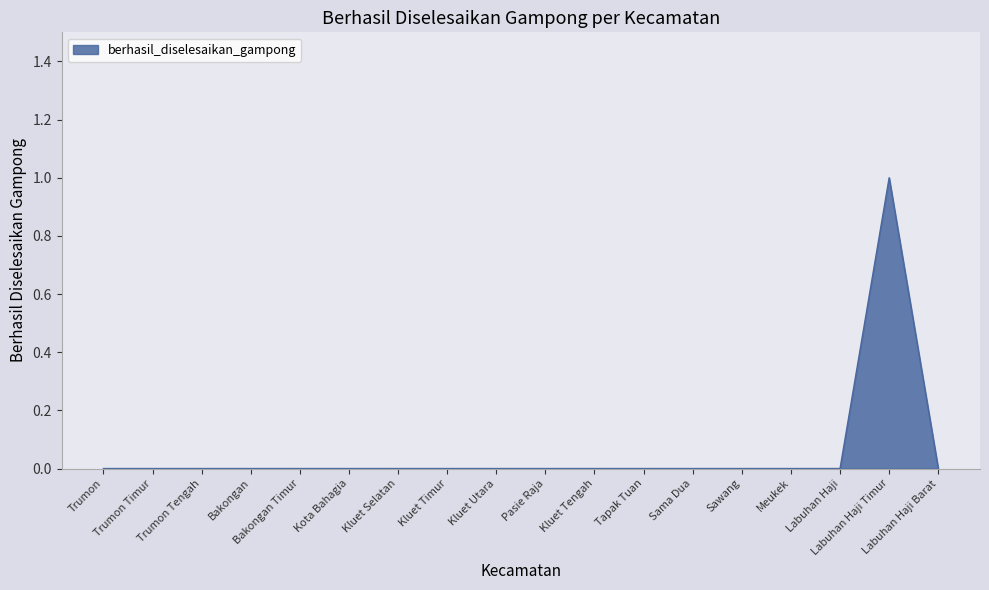

The value at Tapak Tuan is 0. True or false?

True